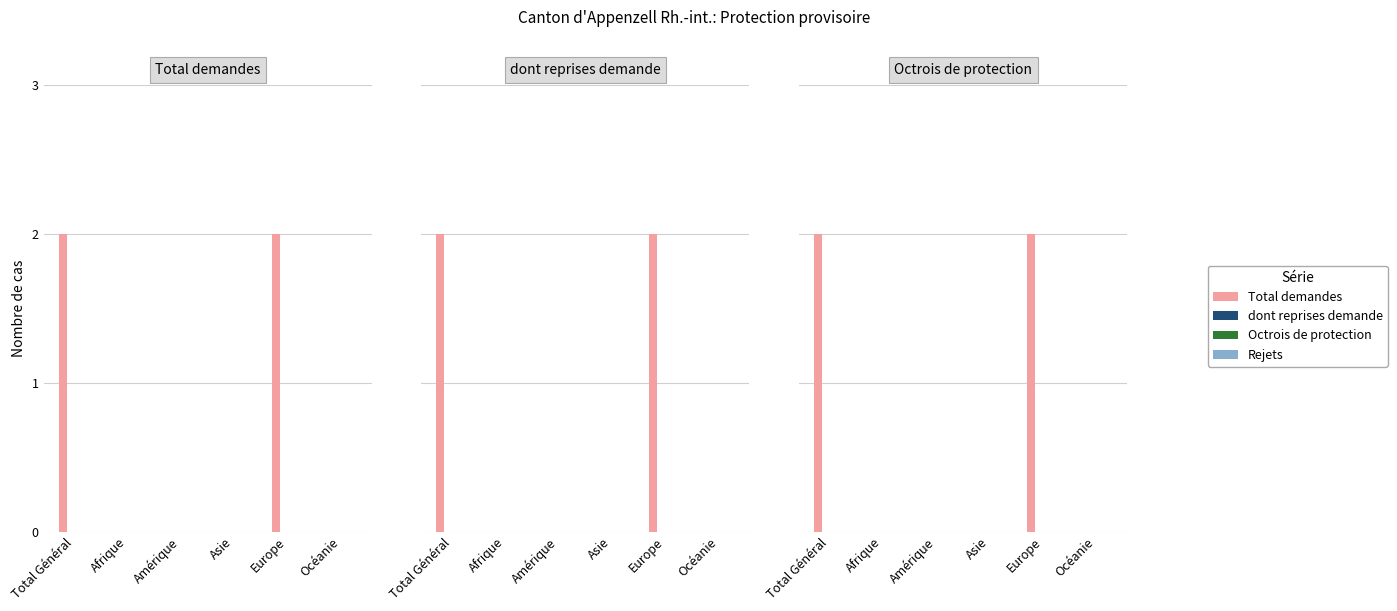

What are all the series names shown in the legend?

Total demandes, dont reprises demande, Octrois de protection, Rejets